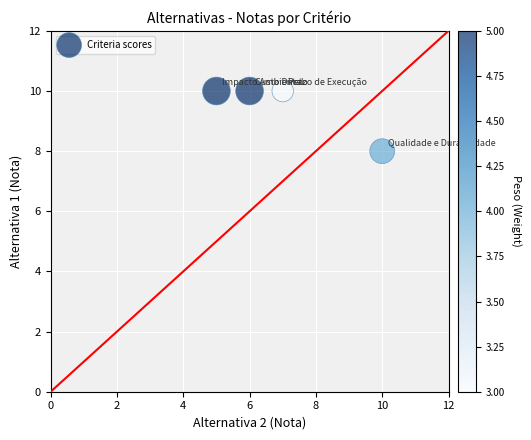

What is the average Y value?

10